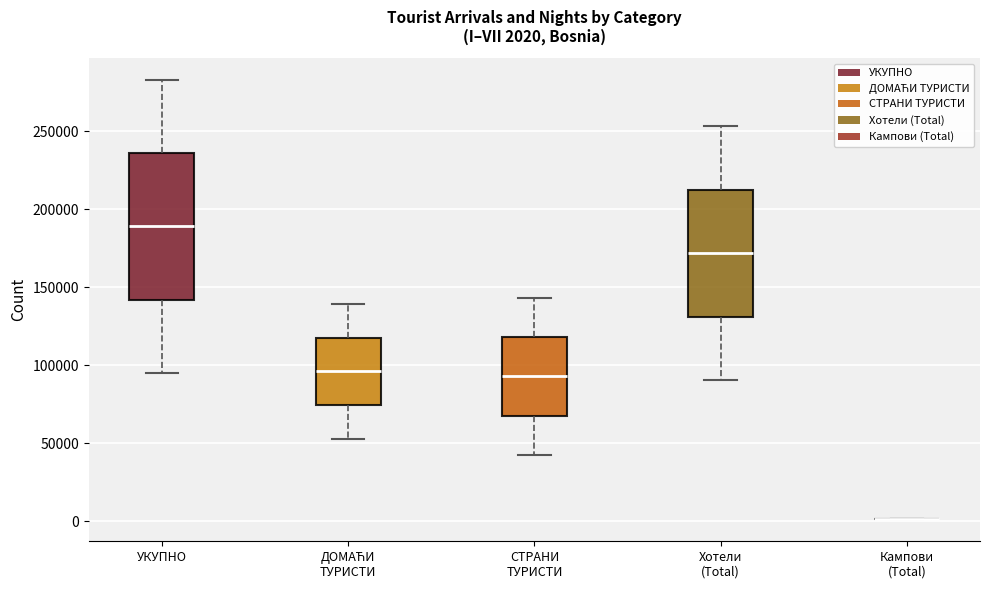

Which box is the tallest, from its lower edge to its upper edge?

УКУПНО